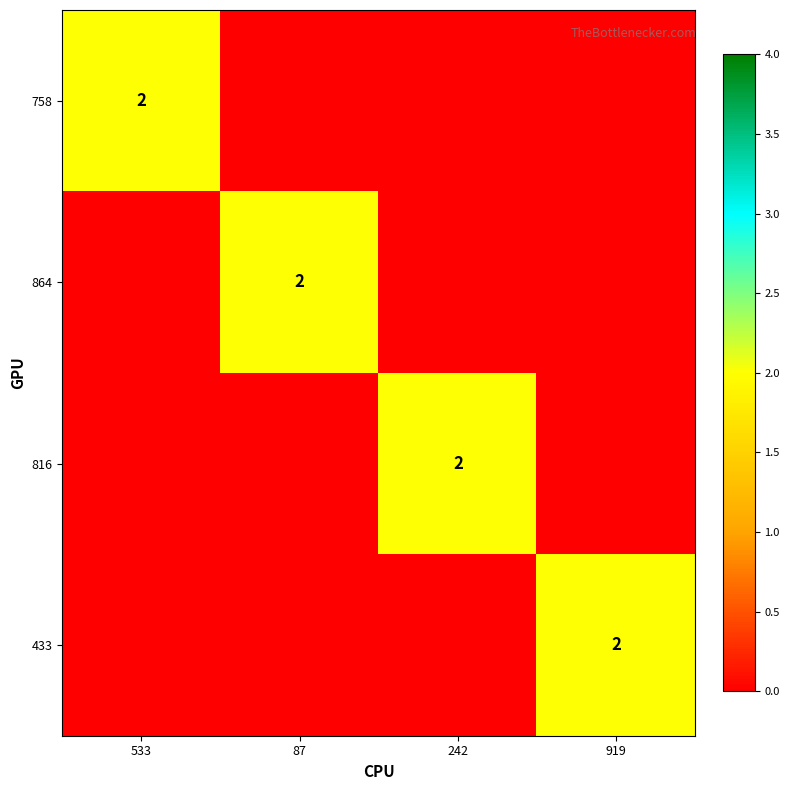

At how many categories does at least one series exceed 0?

4